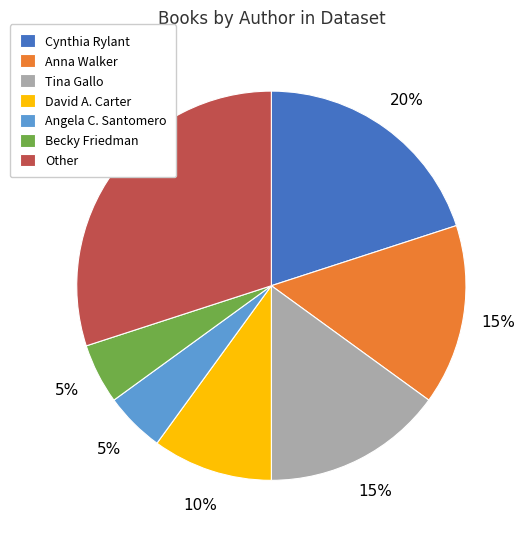

Which has a higher value, David A. Carter or Angela C. Santomero?

David A. Carter